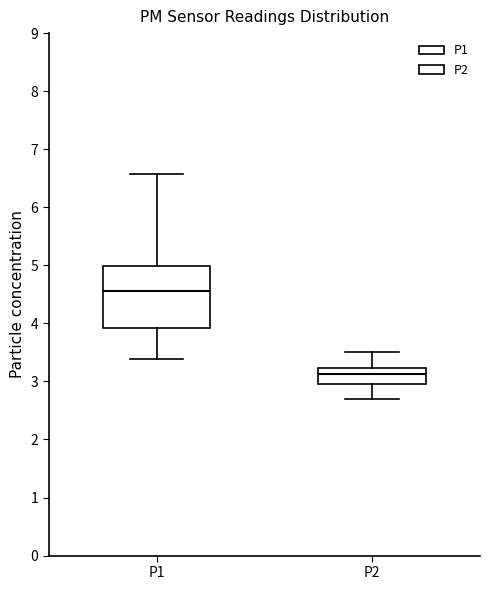

Reading left to right, transcribe this box plot: for each box, give where its median line is, the range the box spans, and where its two whiskers end, as read against the y-axis. The values are not printed on the chart, so give them approximately, as read against the axis.

P1: median 4.6, box 3.9 to 5.0, whiskers 3.4 to 6.6
P2: median 3.1, box 3.0 to 3.2, whiskers 2.7 to 3.5